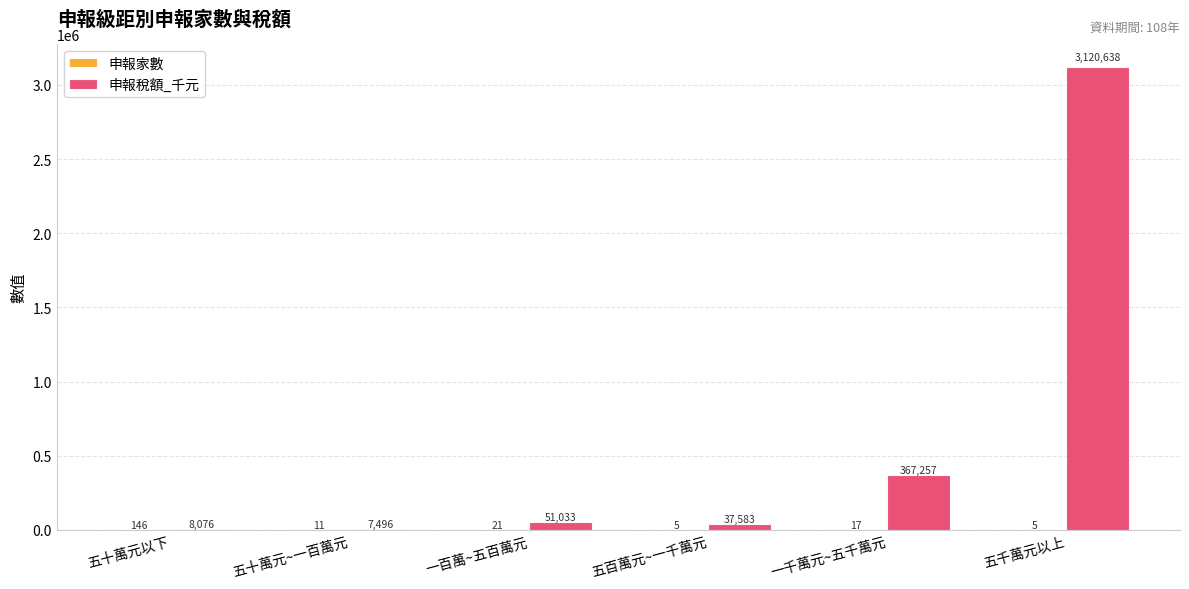

What is the approximate value of 申報稅額_千元 at 一千萬元~五千萬元, to the nearest 100?

367300